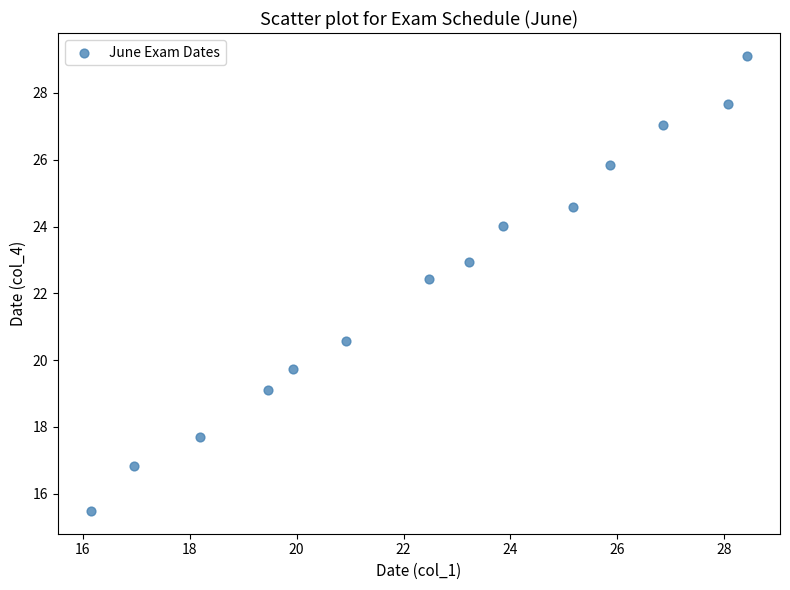

What Y value in the scatter plot is closest to 22?

22.4